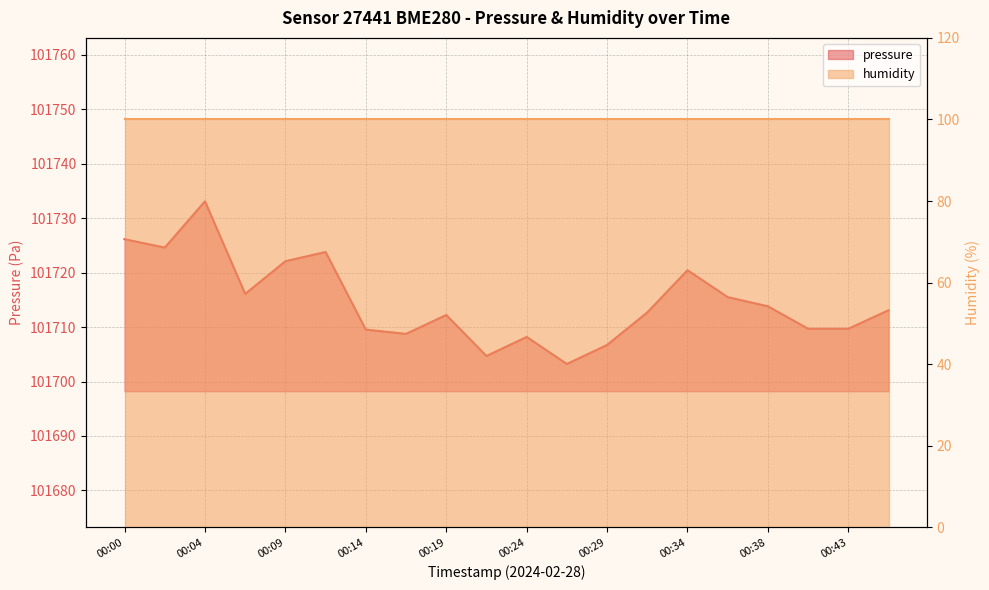

What is the minimum value shown in the chart?

101703.2